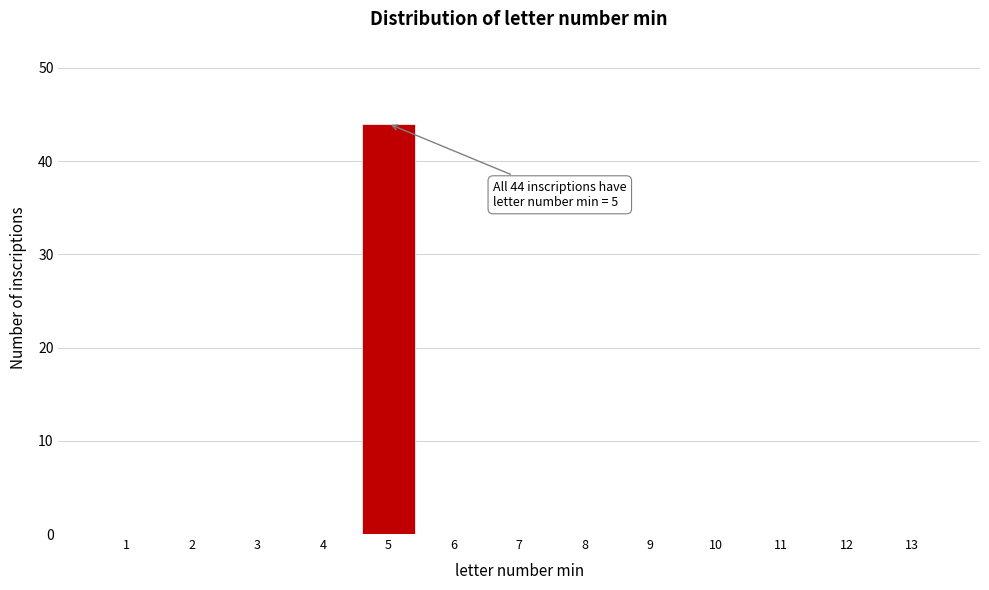

Reading right to left, what are all the values shown in this chart?

13=0	12=0	11=0	10=0	9=0	8=0	7=0	6=0	5=44	4=0	3=0	2=0	1=0